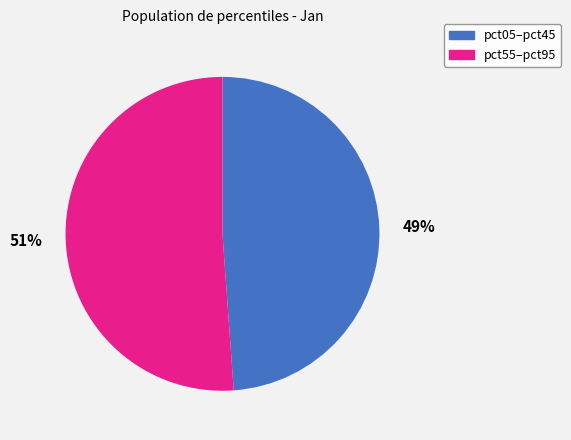

To the nearest percent, what is the average slice percentage?

50%